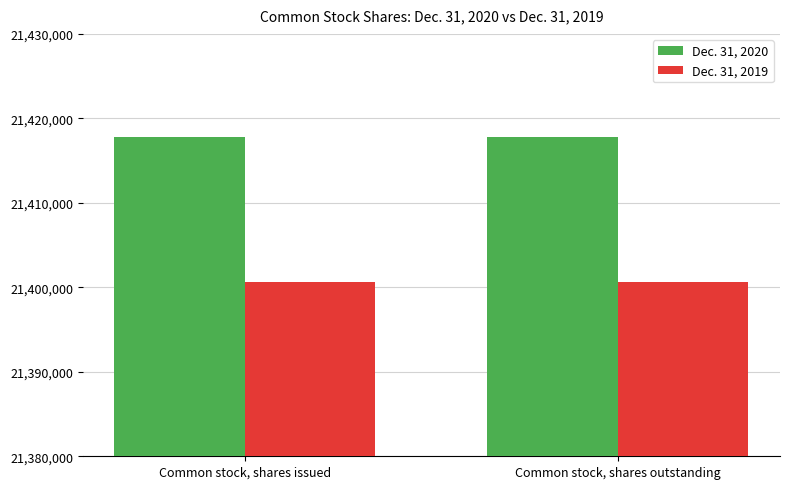

At how many categories does at least one series exceed 21416270?

2